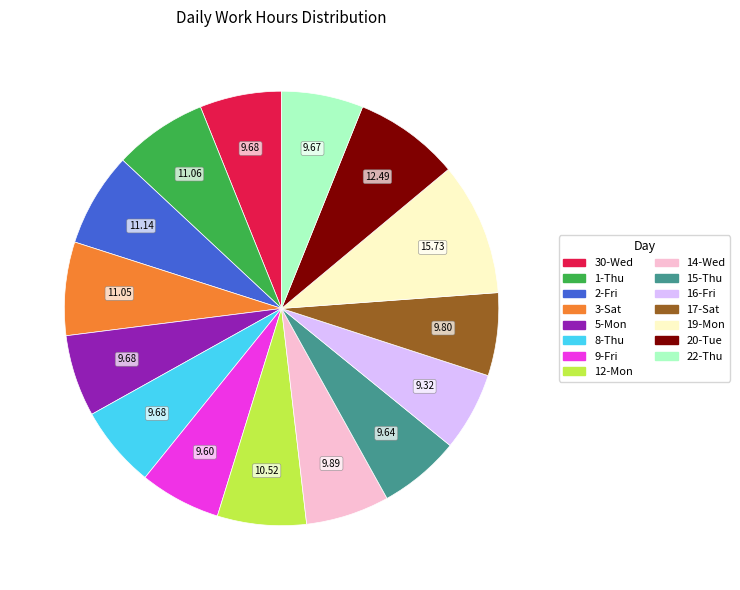

Is the sum of 19-Mon and 5-Mon greater than half?

No